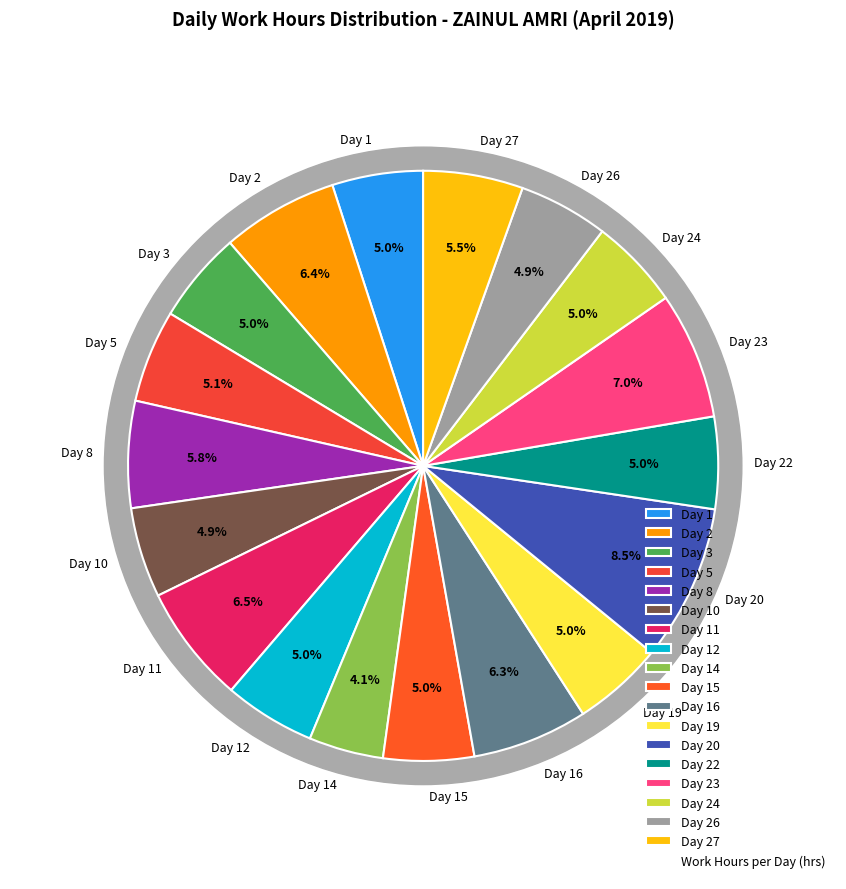

Count the number of slices in the pie.

18